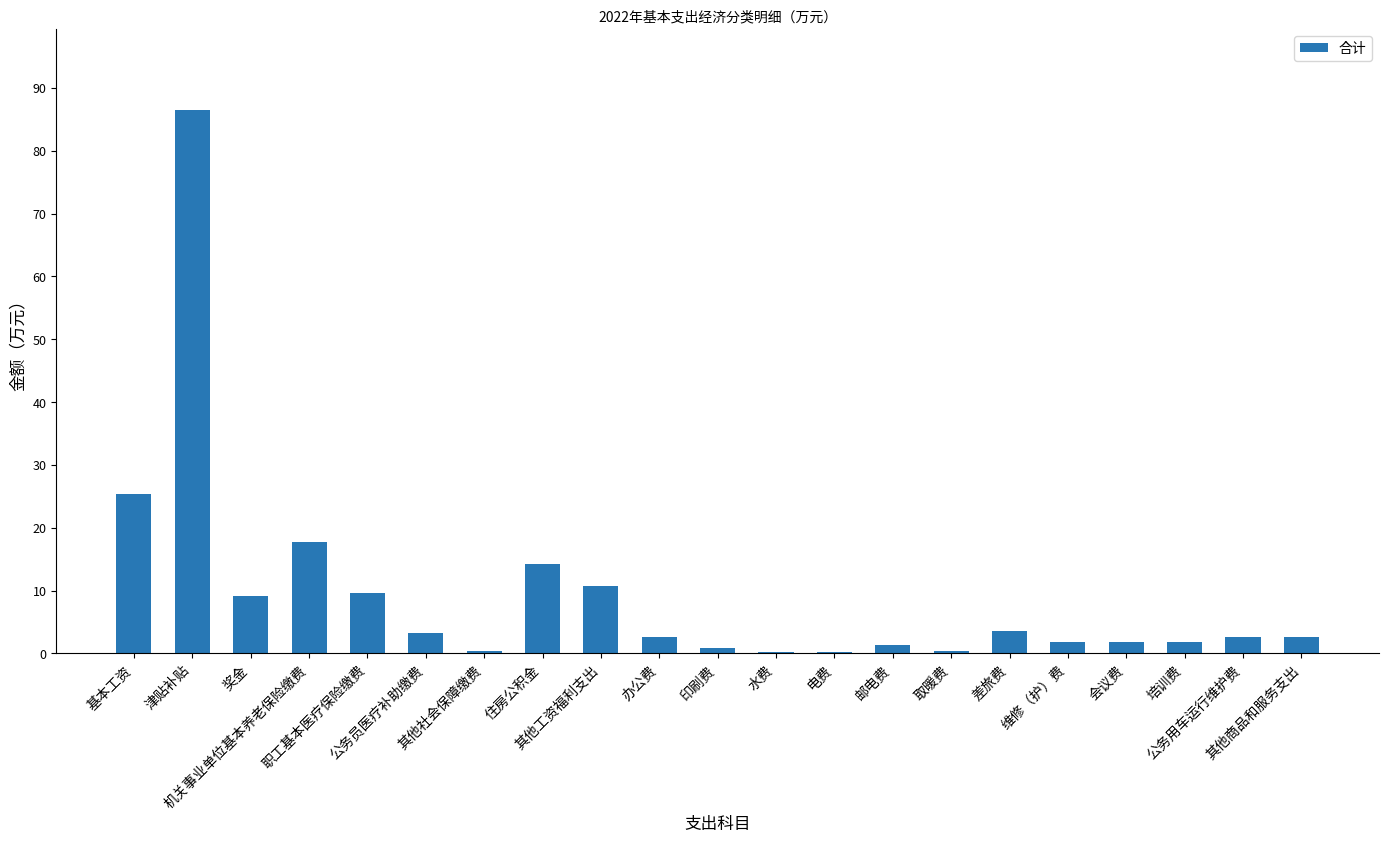

What is the sum of all values?

197.4